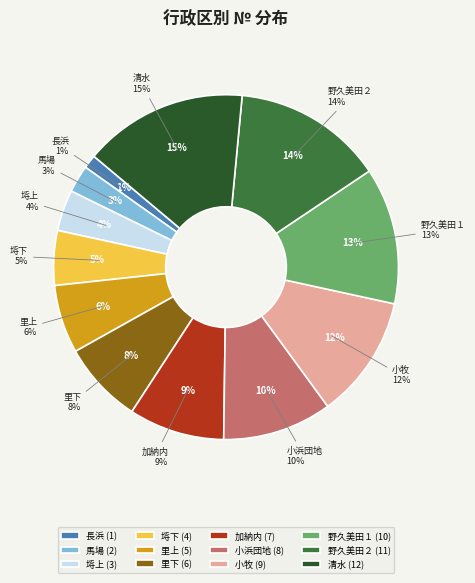

What is the smallest slice in the pie chart?

長浜